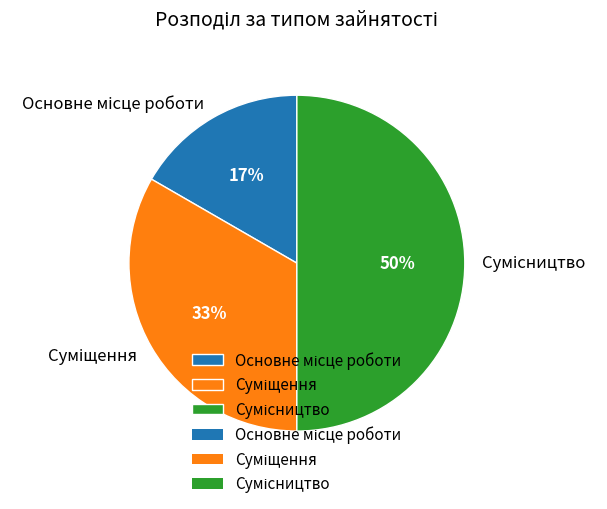

To the nearest percent, what is the difference between the largest and smallest slice percentages?

33%